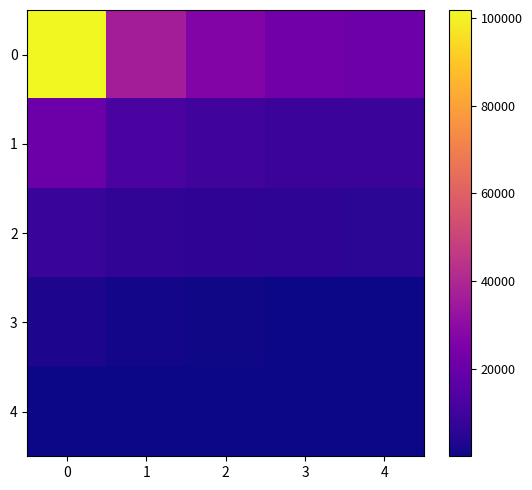

Reading left to right, transcribe all the data shown in this chart.

0: 0=101892	1=36477	2=26817	3=22424	4=21417
1: 0=20791	1=12706	2=10252	3=9071	4=9038
2: 0=8113	1=6768	2=6003	3=5717	4=5336
3: 0=2673	1=945	2=578	3=404	4=238
4: 0=17	1=16	2=15	3=12	4=9